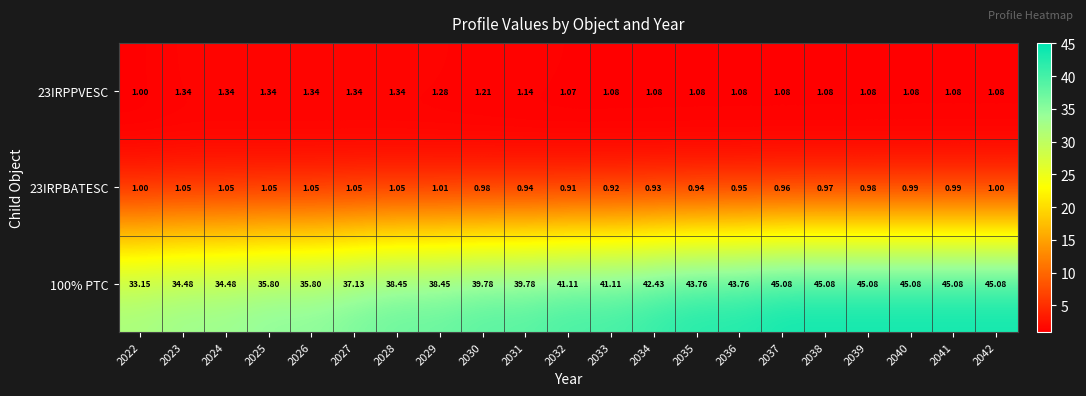

How many series are shown in this chart?

3